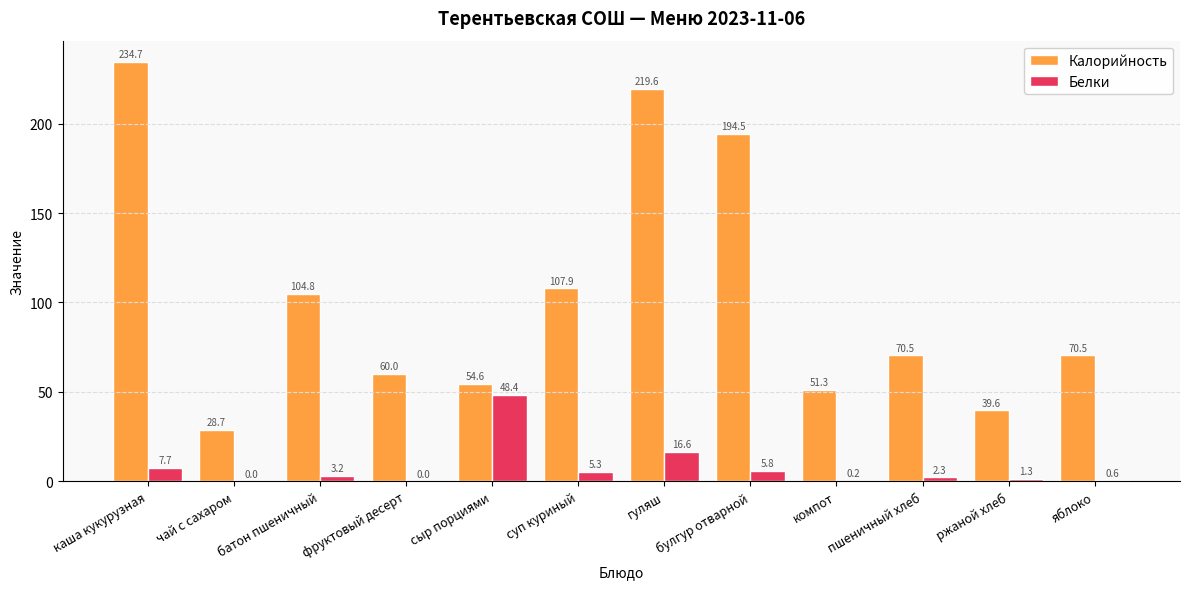

What is the maximum value for Белки?

48.4